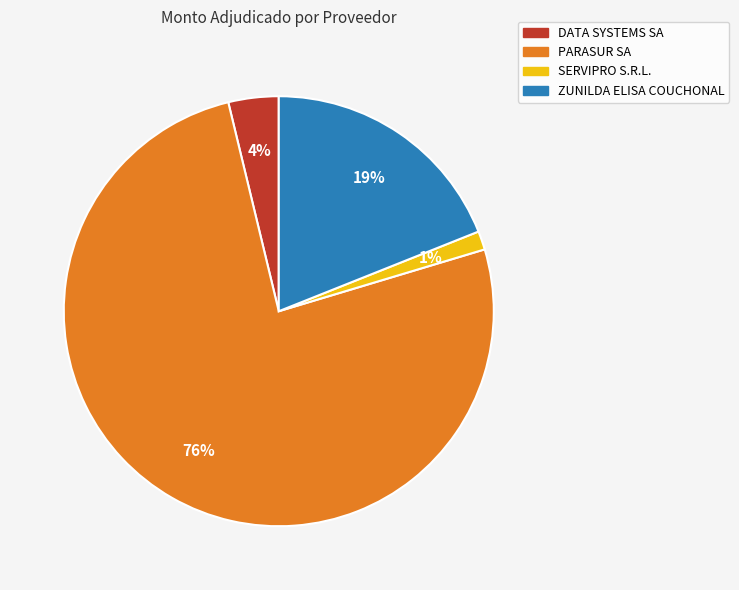

Which has a higher value, DATA SYSTEMS SA or SERVIPRO S.R.L.?

DATA SYSTEMS SA